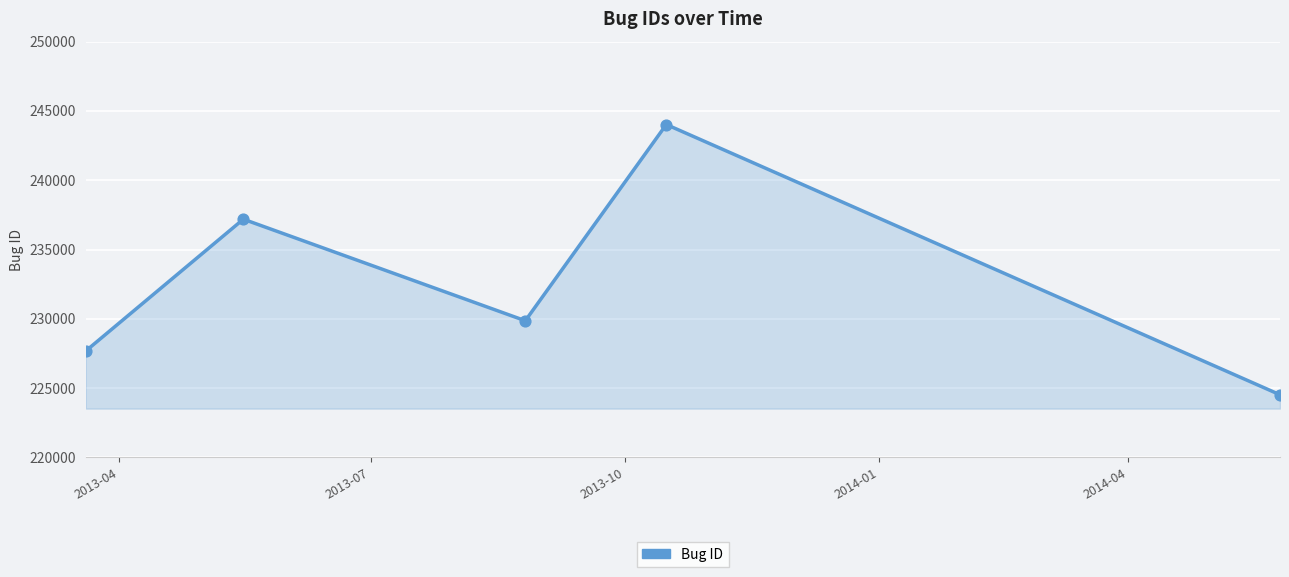

How many interior local peaks (higher than both neighbors) does the data have?

2